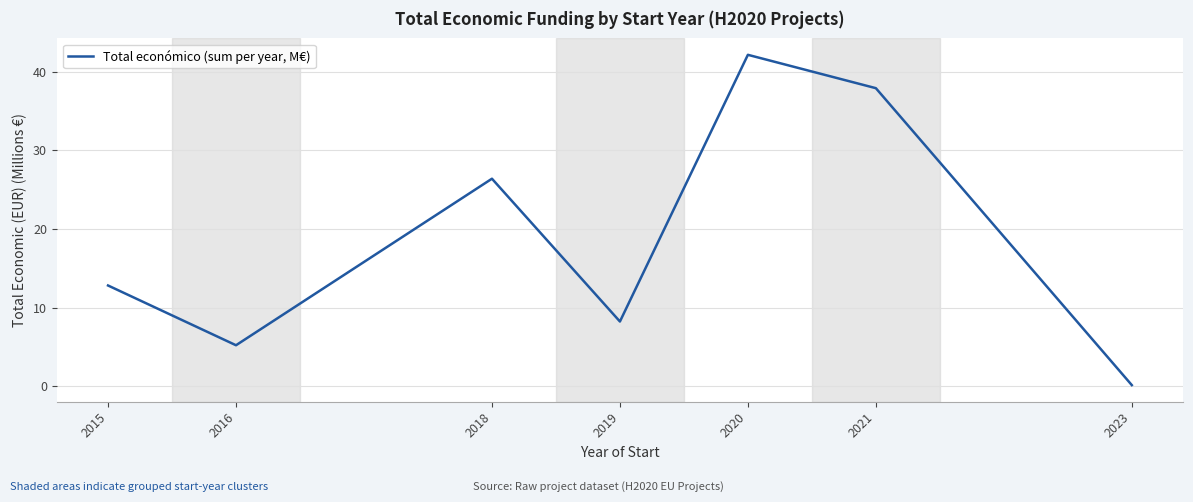

What is the ratio of the value at 2016 to the value at 2015?

0.4